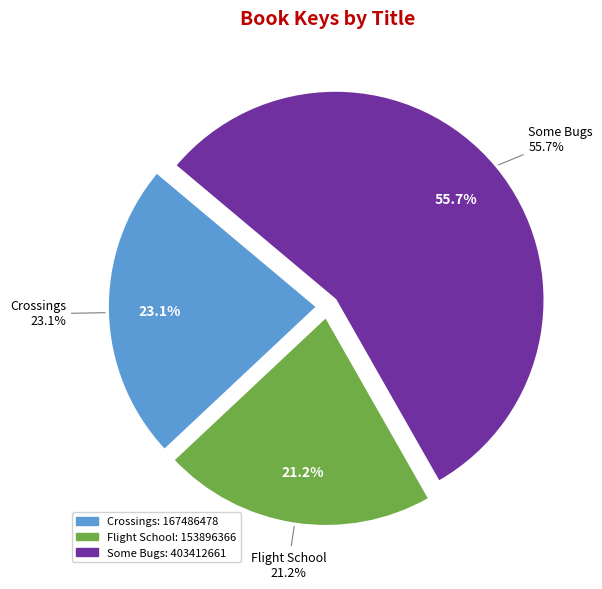

Rank the categories by value from highest to lowest.

Some Bugs, Crossings, Flight School